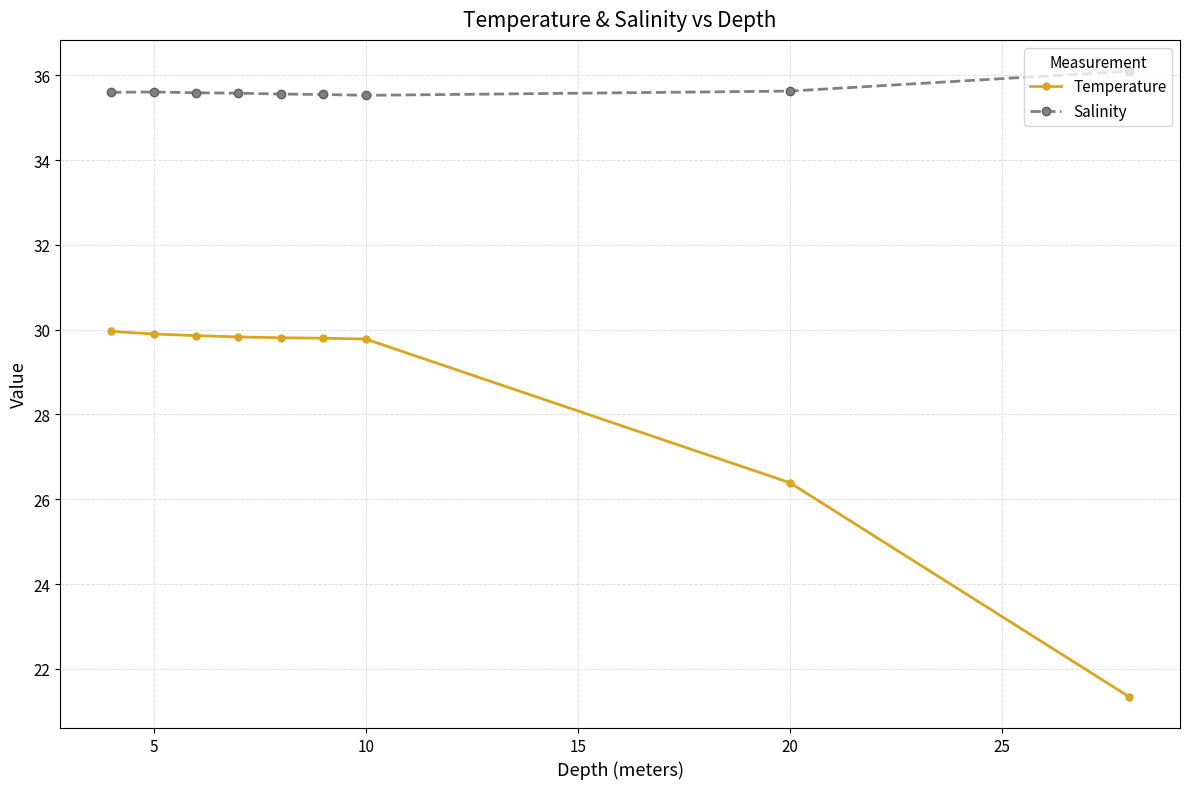

At how many categories does at least one series exceed 31?

9